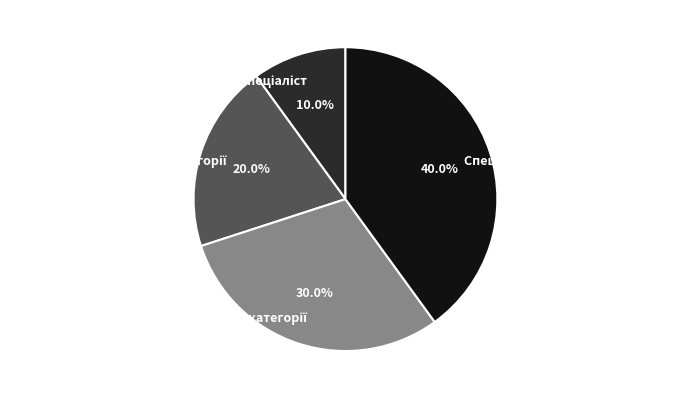

Is there any slice that represents more than half of the pie?

No